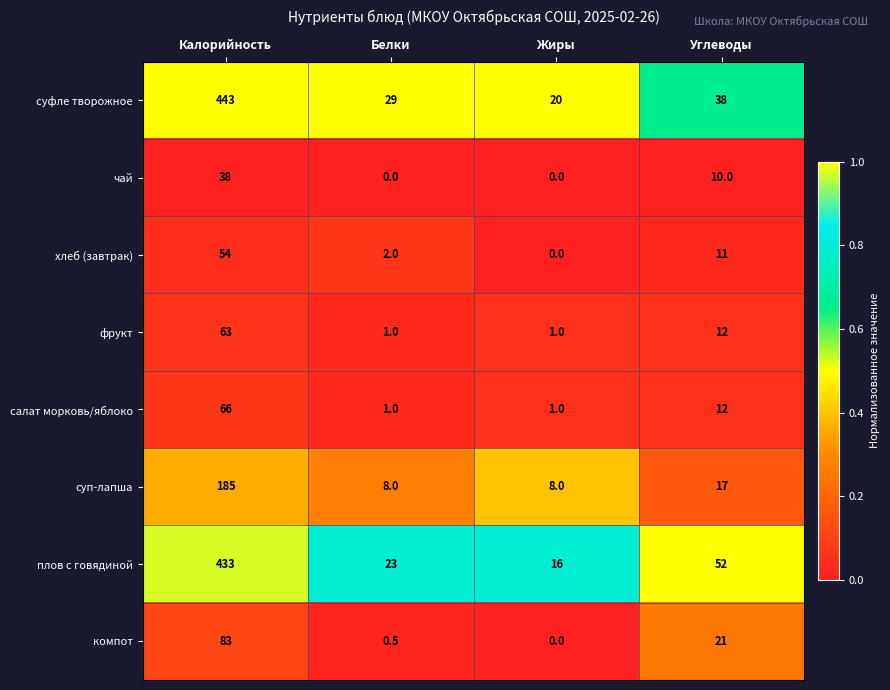

What is the greatest value displayed?

443.0